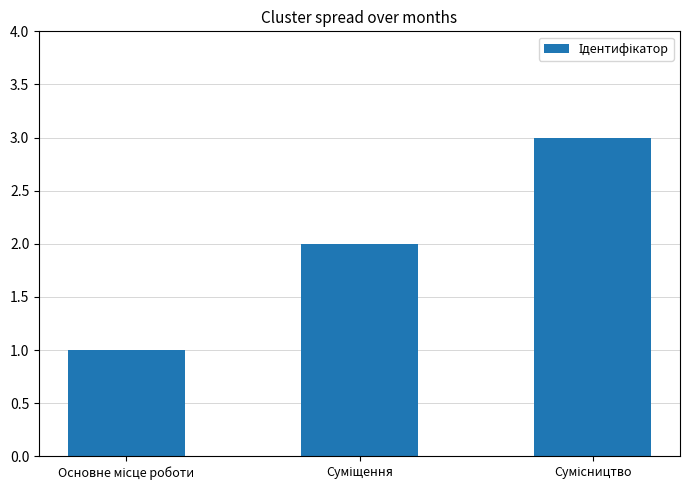

What is the greatest value displayed?

3